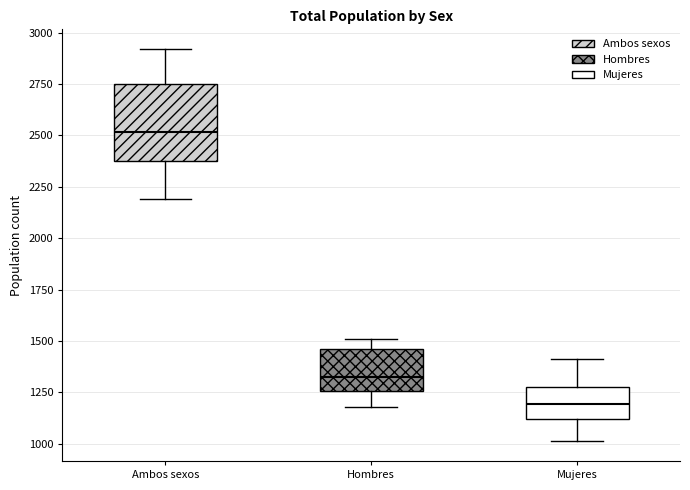

Comparing the boxes themselves (not the whiskers), which one is the tallest?

Ambos sexos